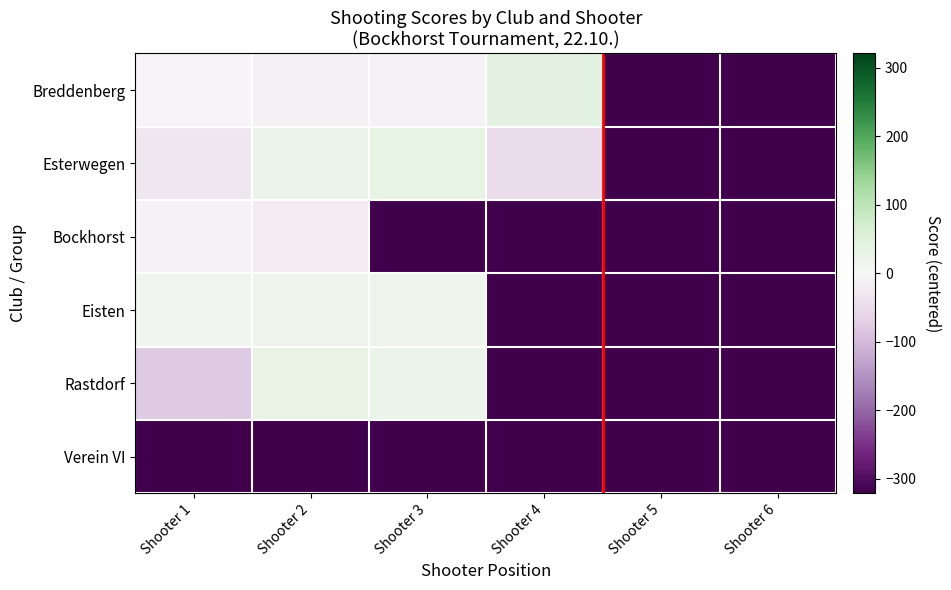

What is the total value across all series at Shooter 4?

-1294.4